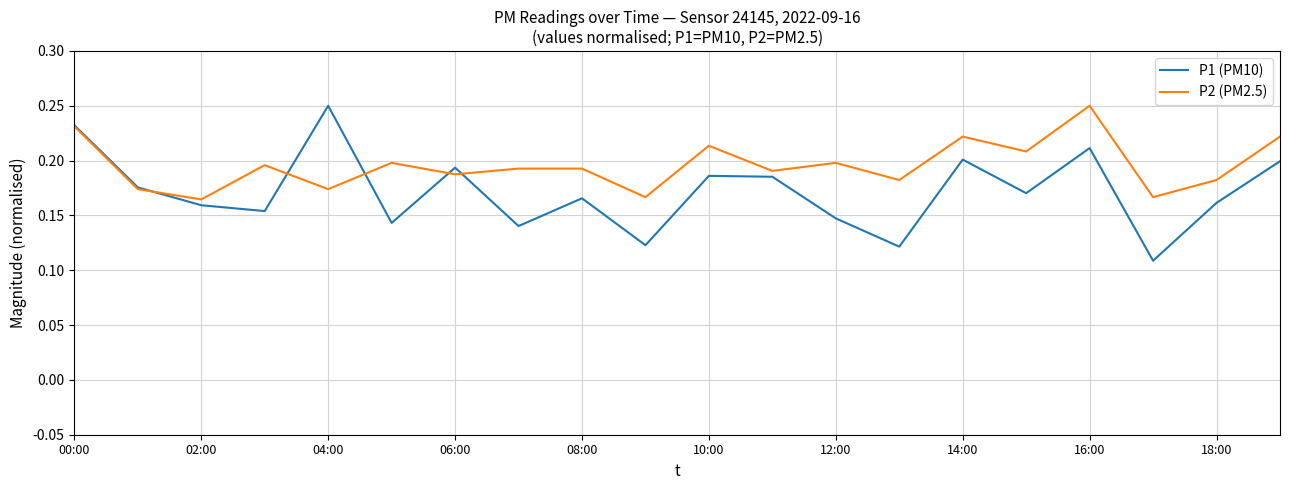

List the series in order of their overall mean, highest first.

P2 (PM2.5), P1 (PM10)